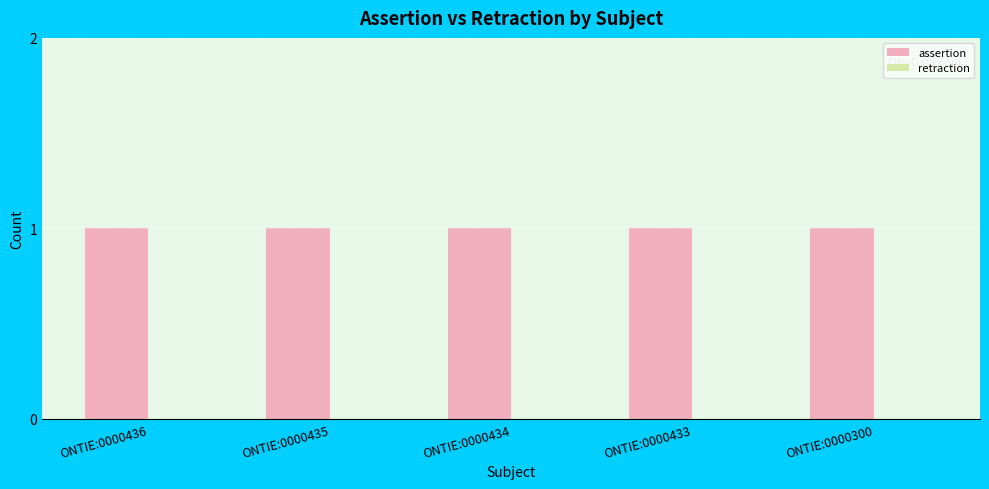

How many bars are there in each group?

2